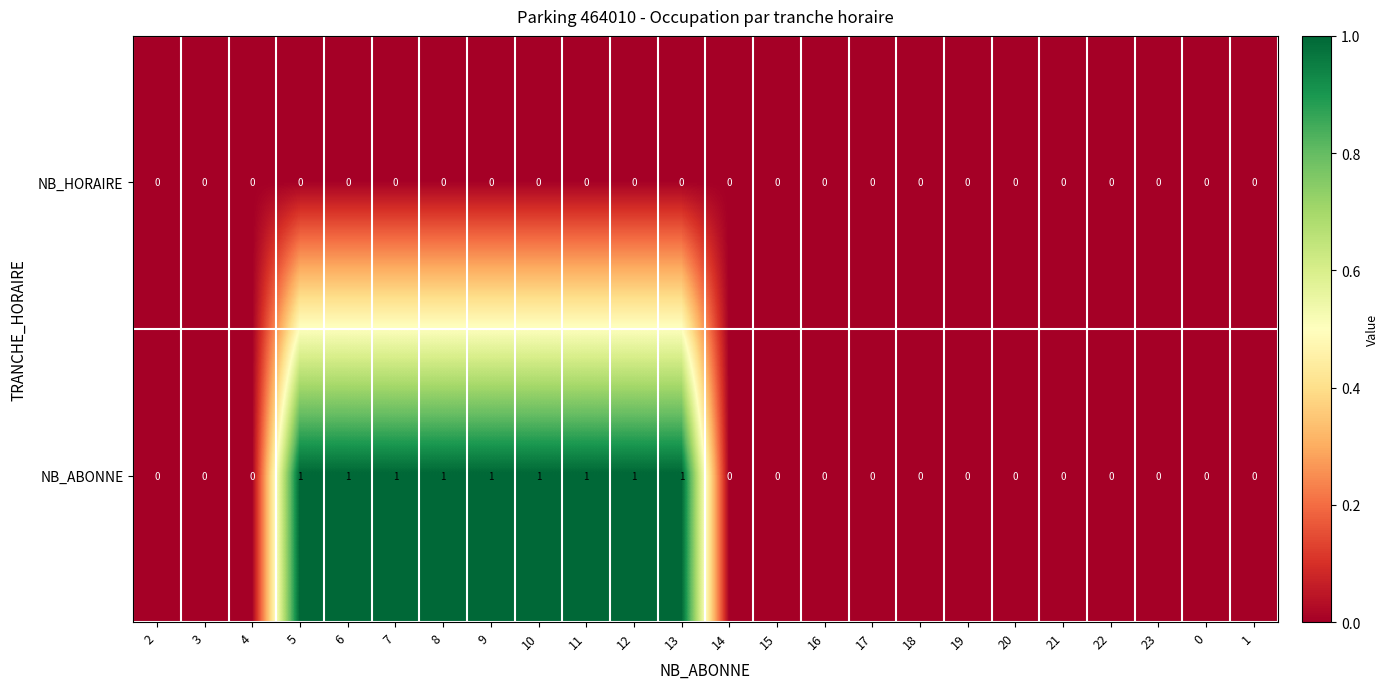

List the series in order of their peak value, highest first.

NB_ABONNE, NB_HORAIRE